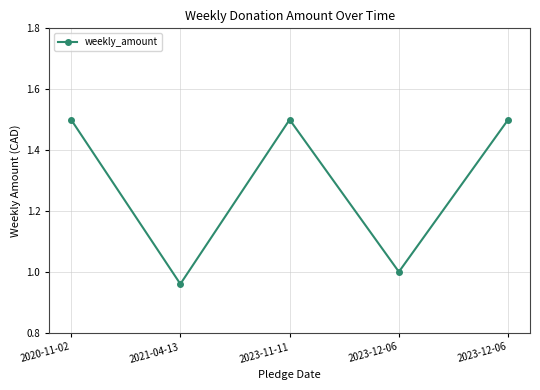

List the labels in order of value, largest first.

2020-11-02, 2023-11-11, 2023-12-06, 2023-12-06, 2021-04-13